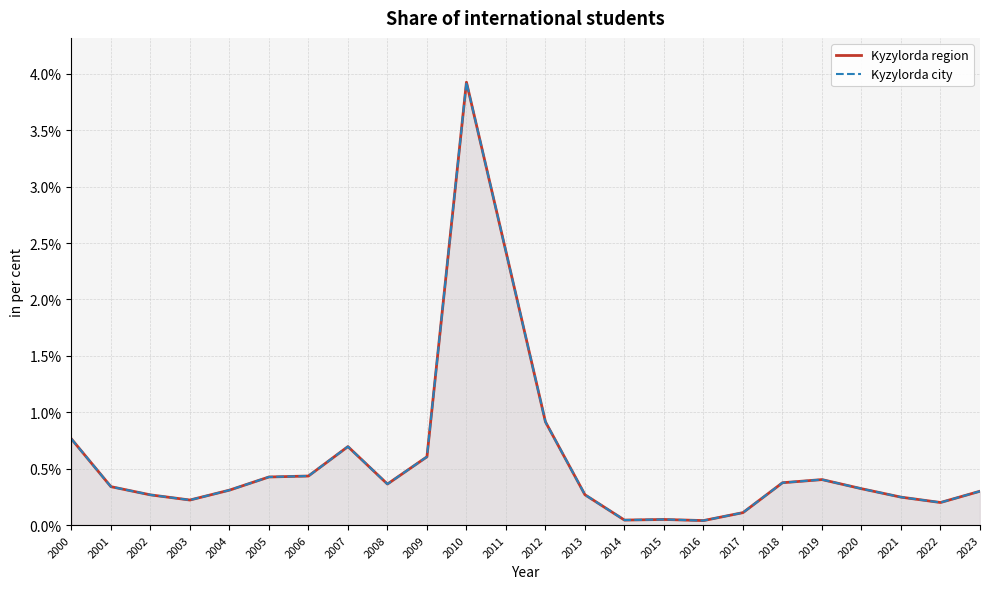

What is the maximum value for Kyzylorda region?

3.9